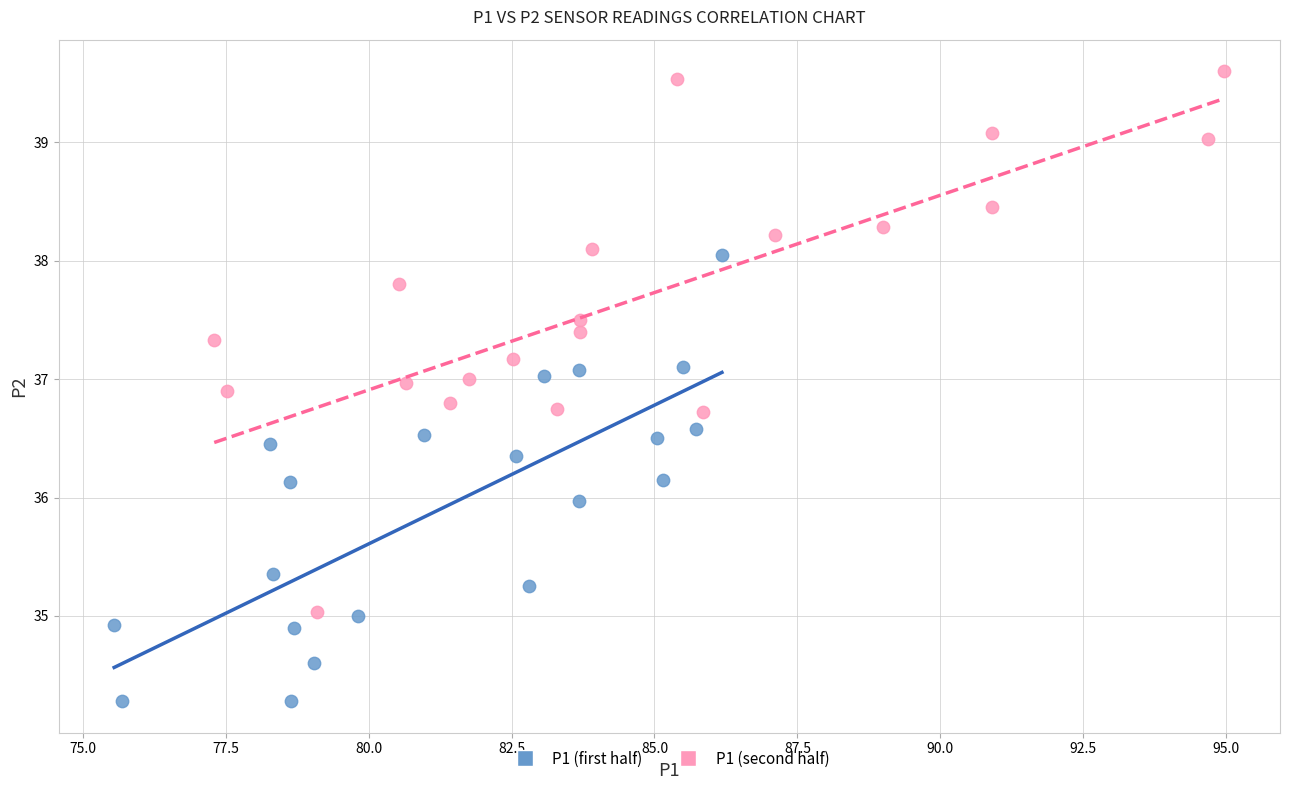

What are all the series names shown in the legend?

P1 (first half), P1 (second half)